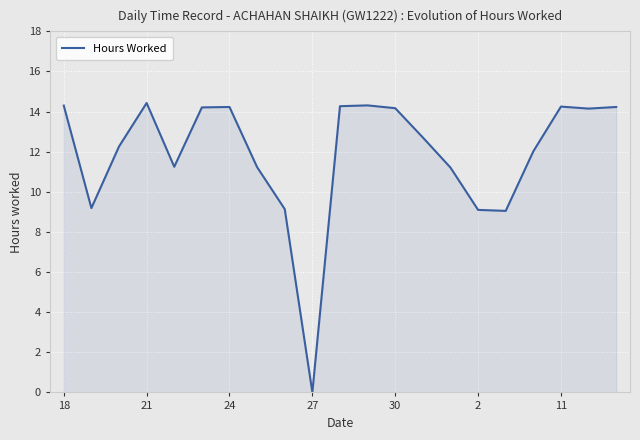

What is the difference between the maximum and minimum values?

14.4